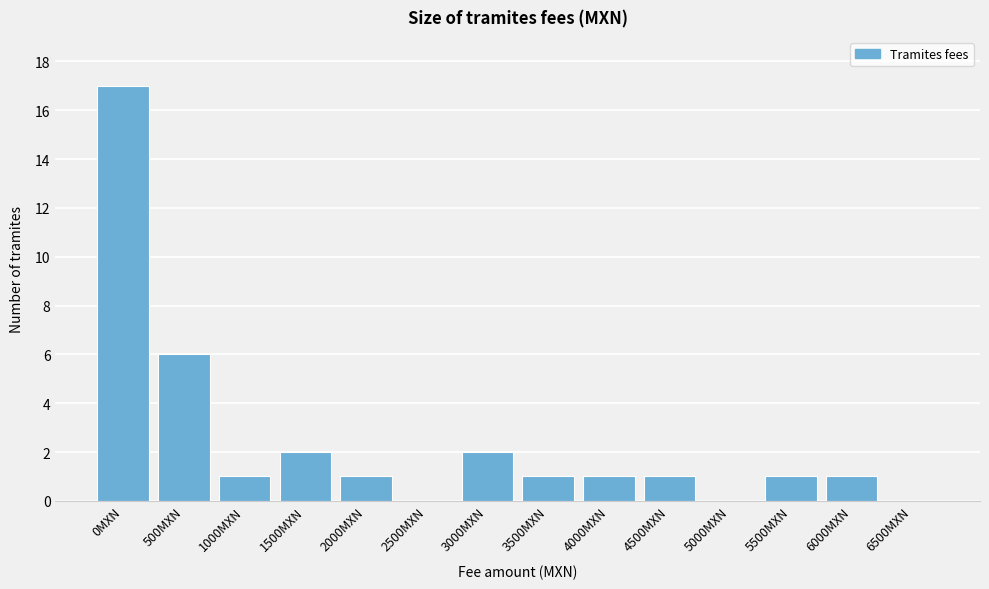

Reading left to right, transcribe all the data shown in this chart.

0MXN=17	500MXN=6	1000MXN=1	1500MXN=2	2000MXN=1	2500MXN=0	3000MXN=2	3500MXN=1	4000MXN=1	4500MXN=1	5000MXN=0	5500MXN=1	6000MXN=1	6500MXN=0